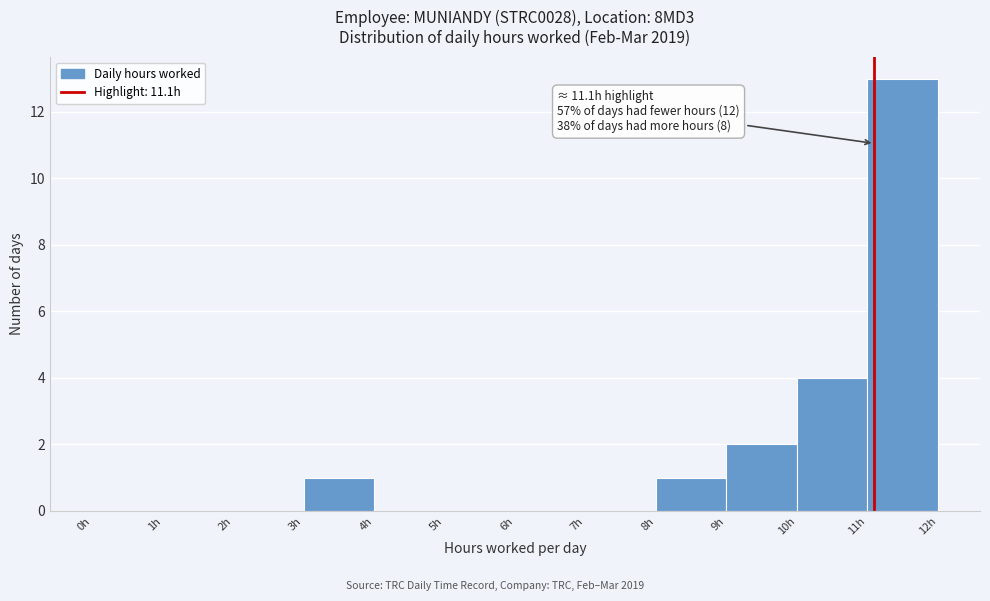

Which range on the x-axis has the tallest bar?

11 to 12